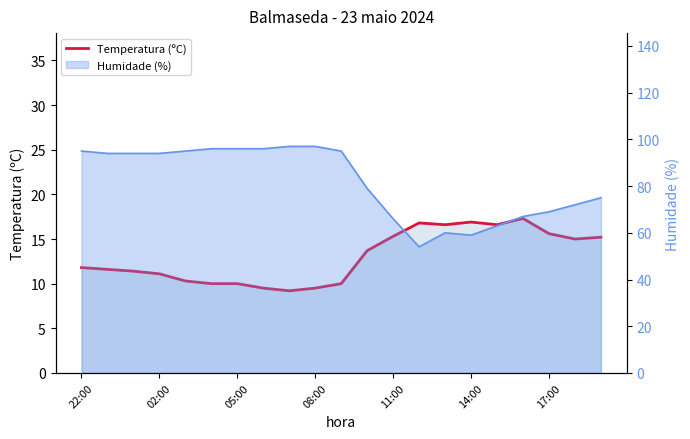

What is the sum of all values?

273.4